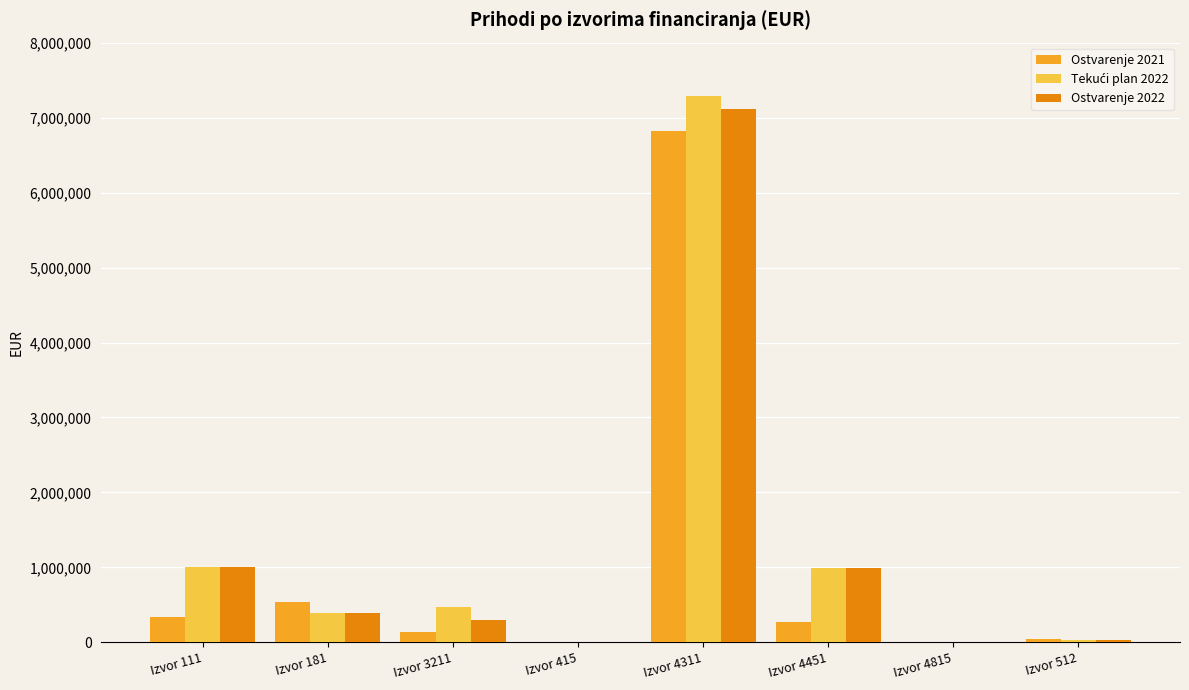

What is the sum of all Ostvarenje 2021 values?

8172152.7